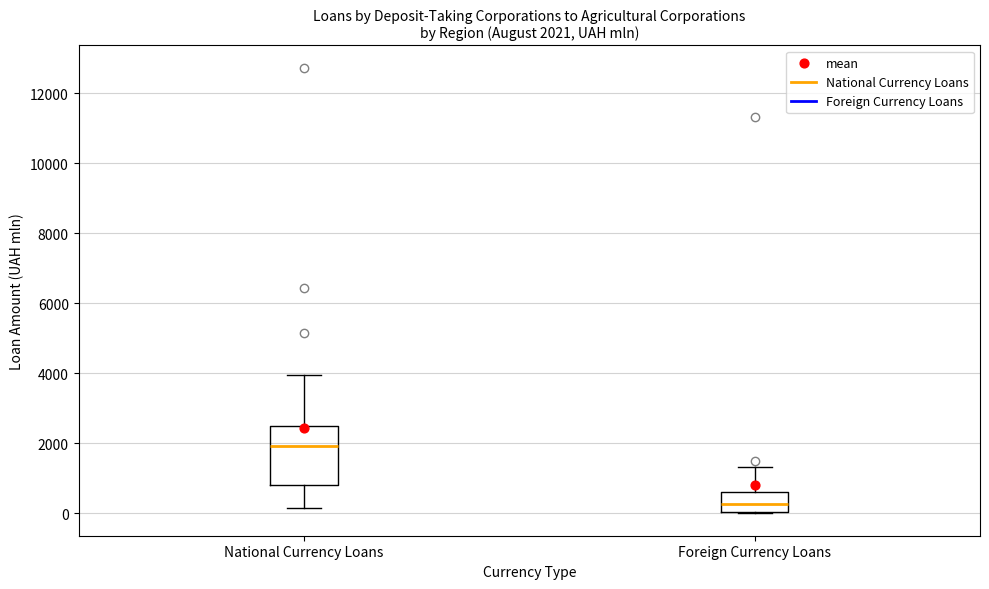

Comparing the boxes themselves (not the whiskers), which one is the tallest?

National Currency Loans